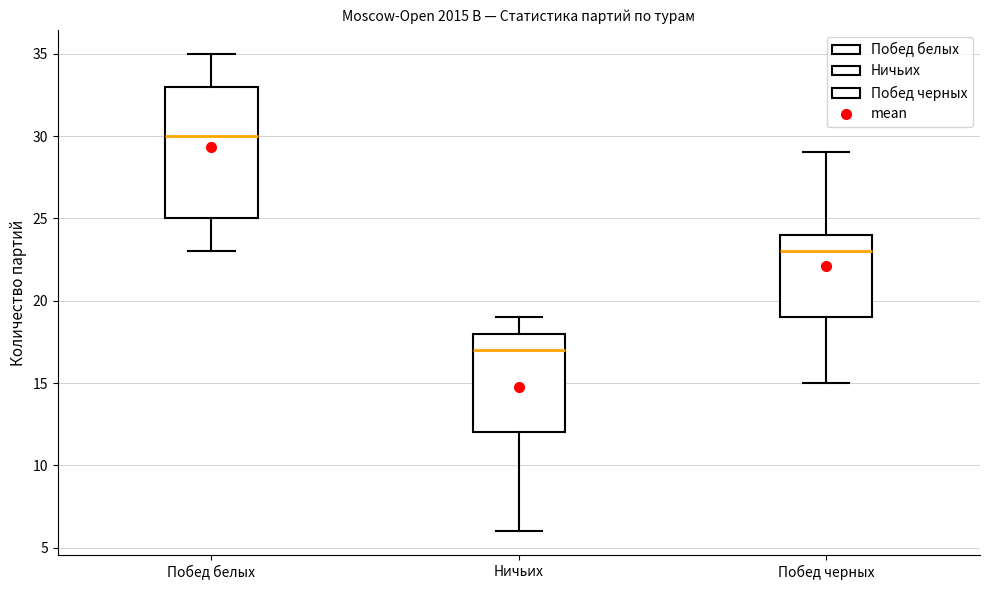

Which box is the tallest, from its lower edge to its upper edge?

Побед белых